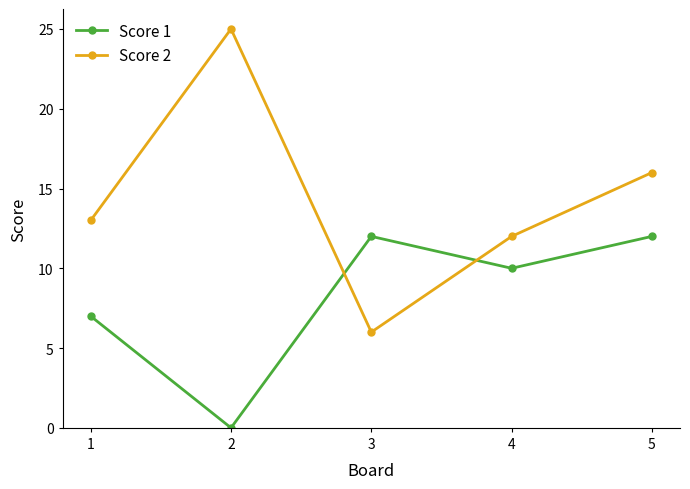

Is the value of Score 2 at 5 greater than the value of Score 1 at 5?

Yes